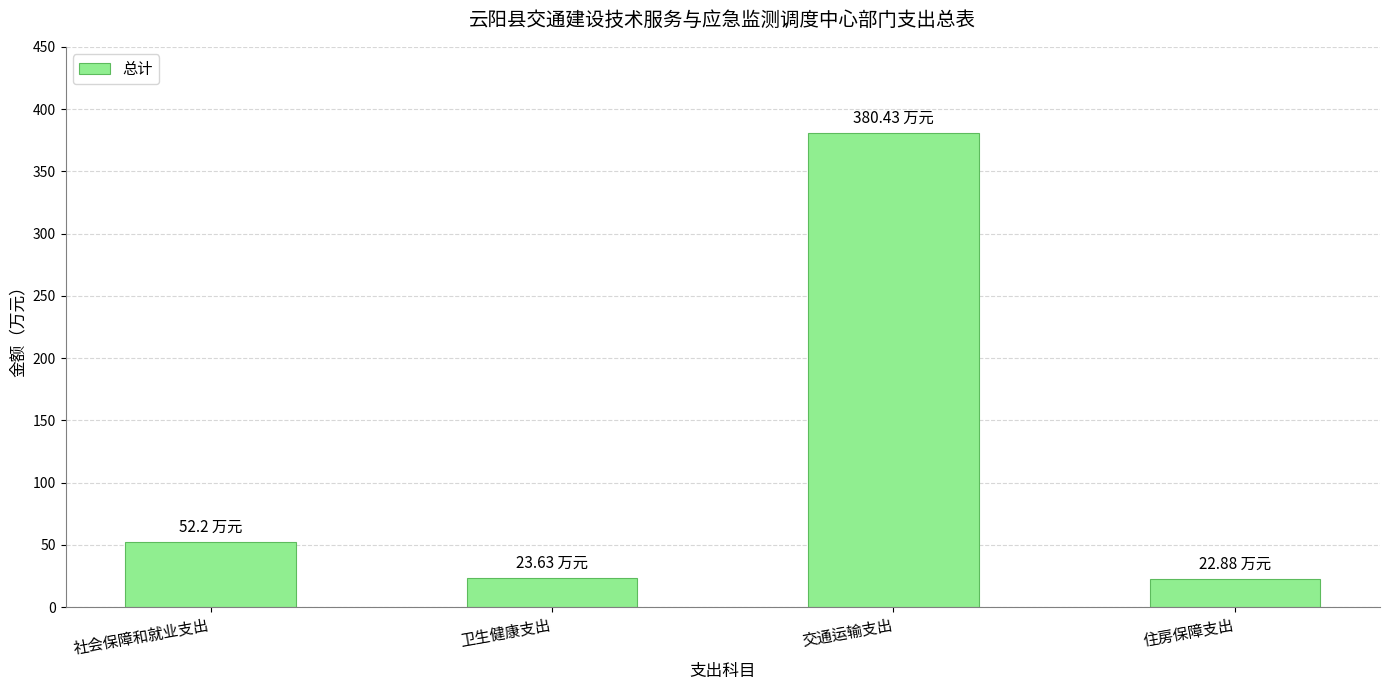

What is the average value?

119.8